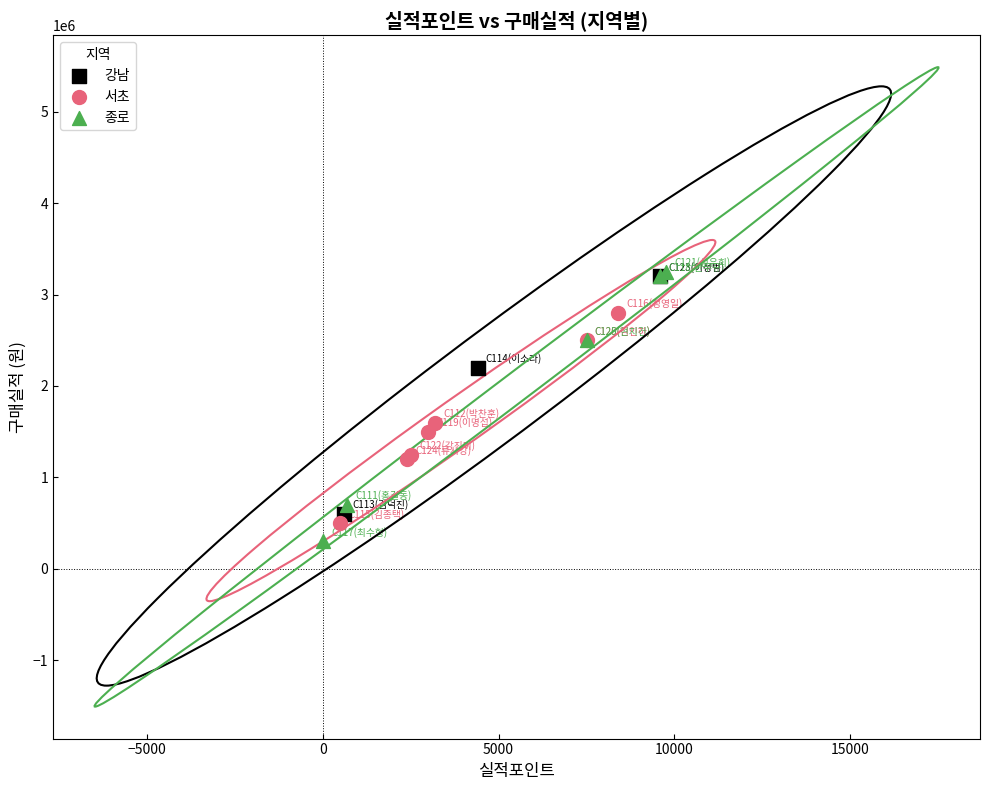

Which series has the largest Y range (max minus min)?

종로